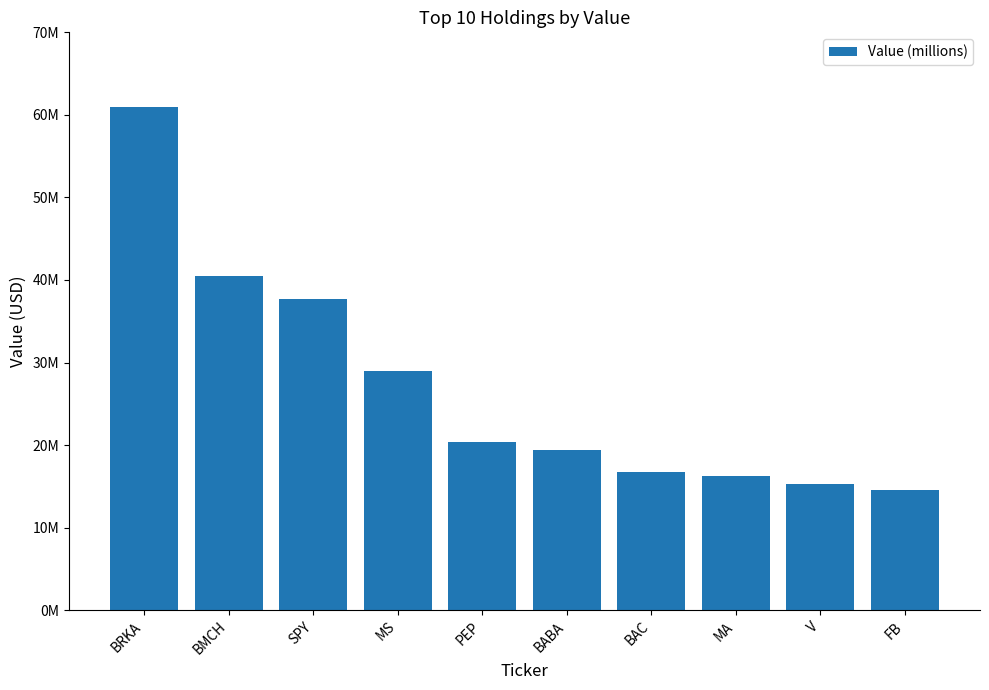

Which has a higher value, MS or BAC?

MS